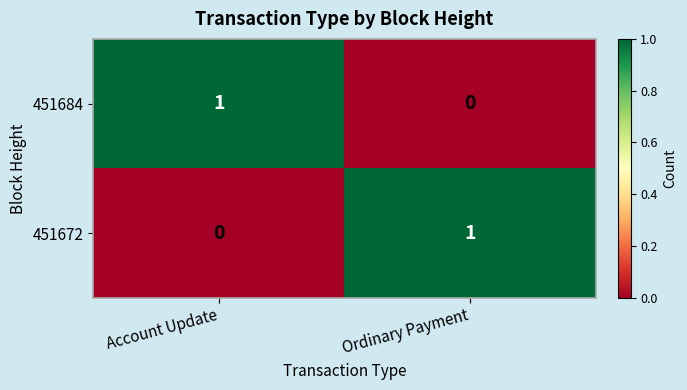

At Account Update, list the series in order from largest to smallest.

451684, 451672